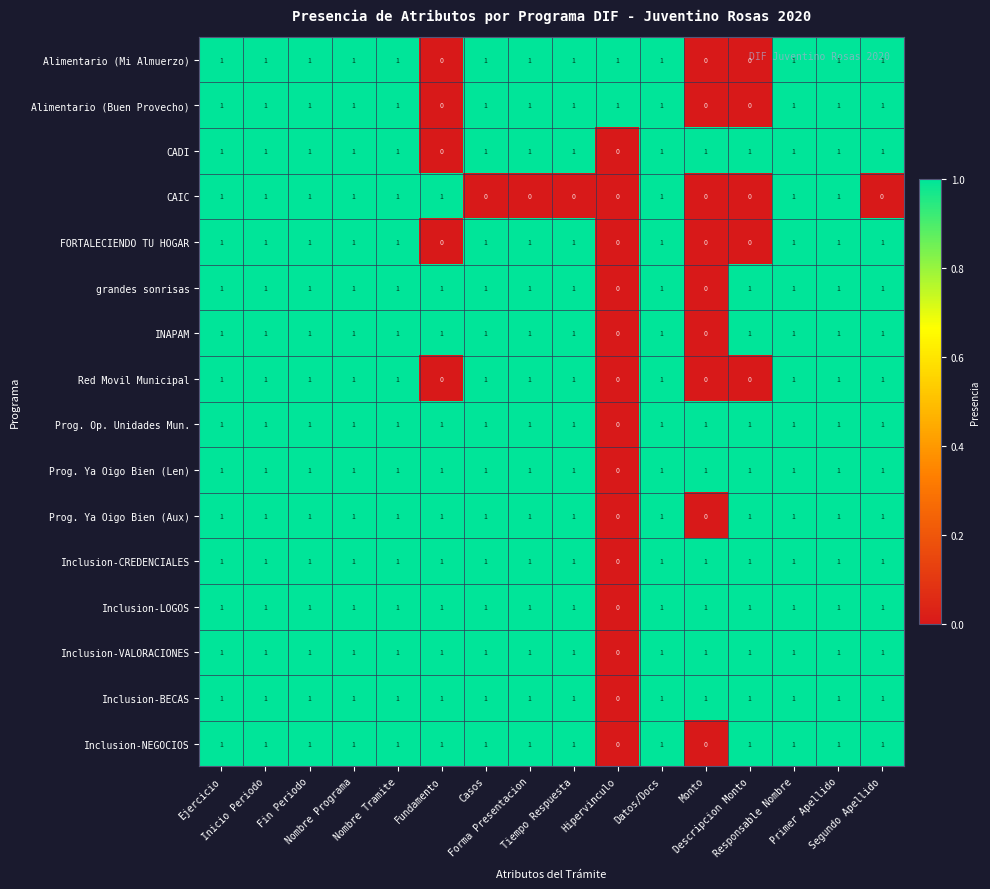

At how many categories does at least one series exceed 0?

16